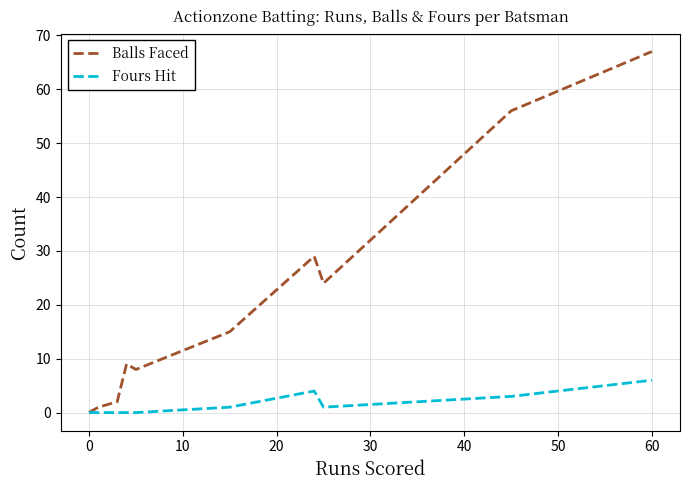

What are all the series names shown in the legend?

Balls Faced, Fours Hit